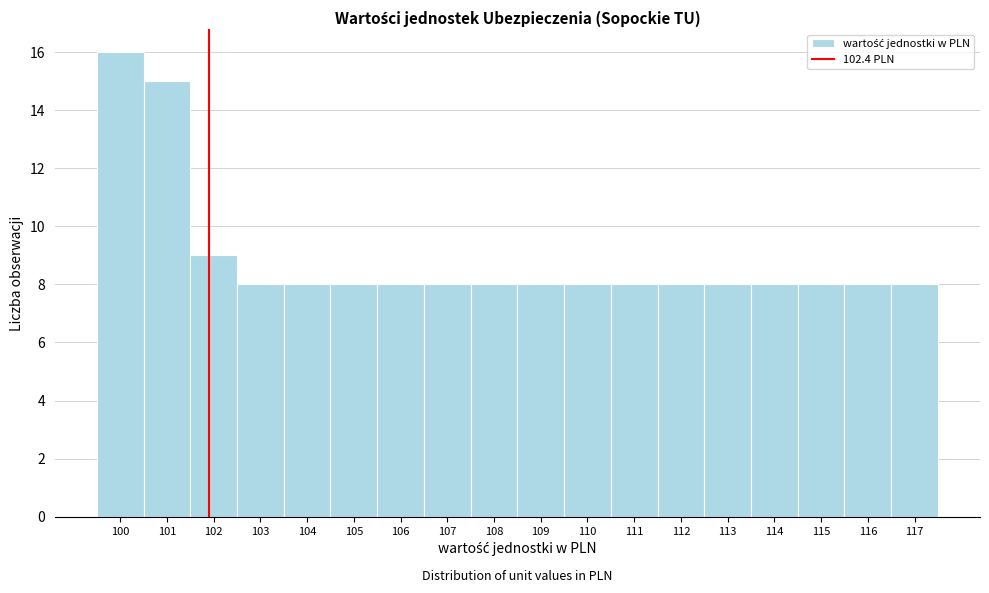

Reading left to right, what are all the values shown in this chart?

16	15	9	8	8	8	8	8	8	8	8	8	8	8	8	8	8	8